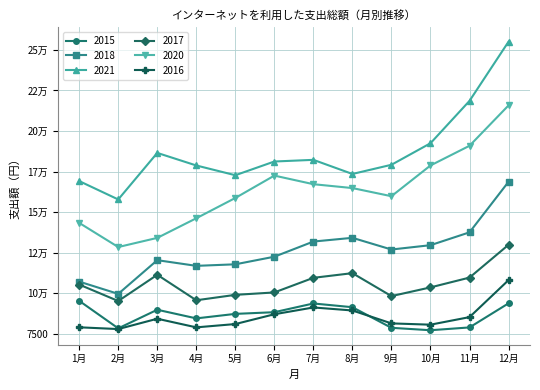

Read the 2016 value at 3月, to the nearest 50.

8450